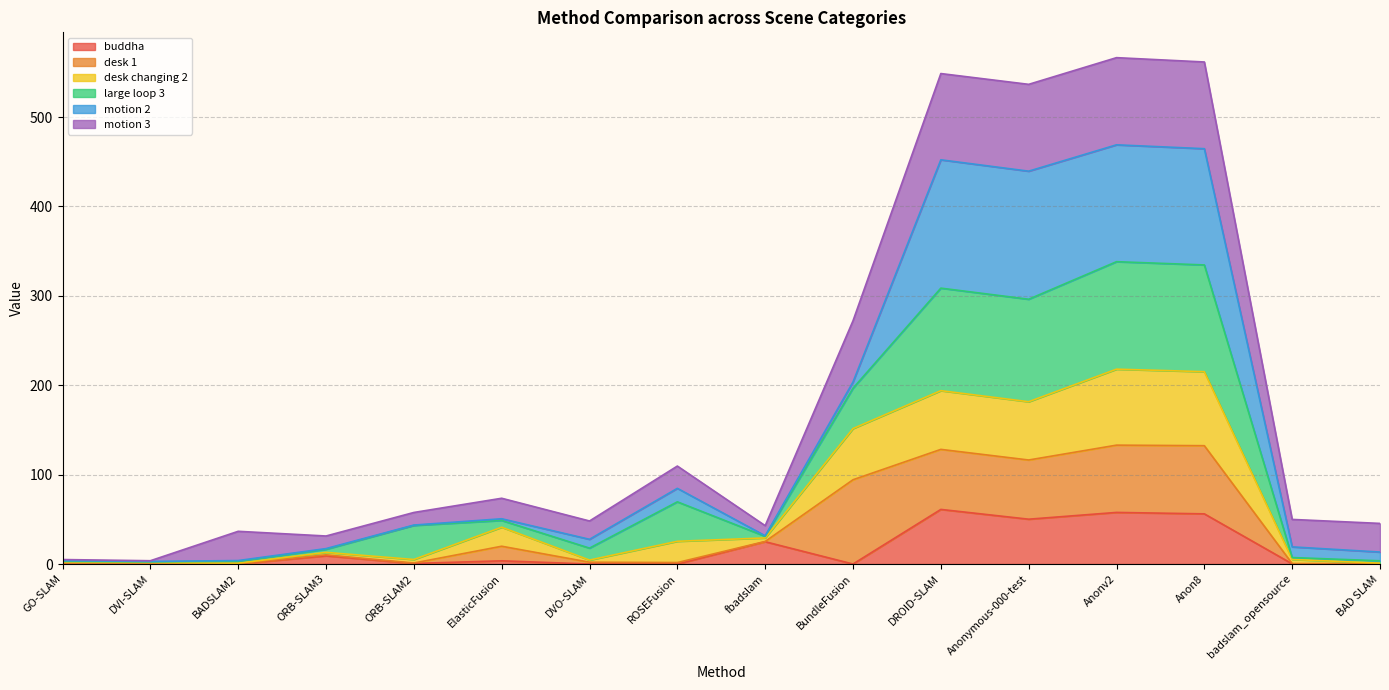

Where is the first local minimum for buddha?

BADSLAM2